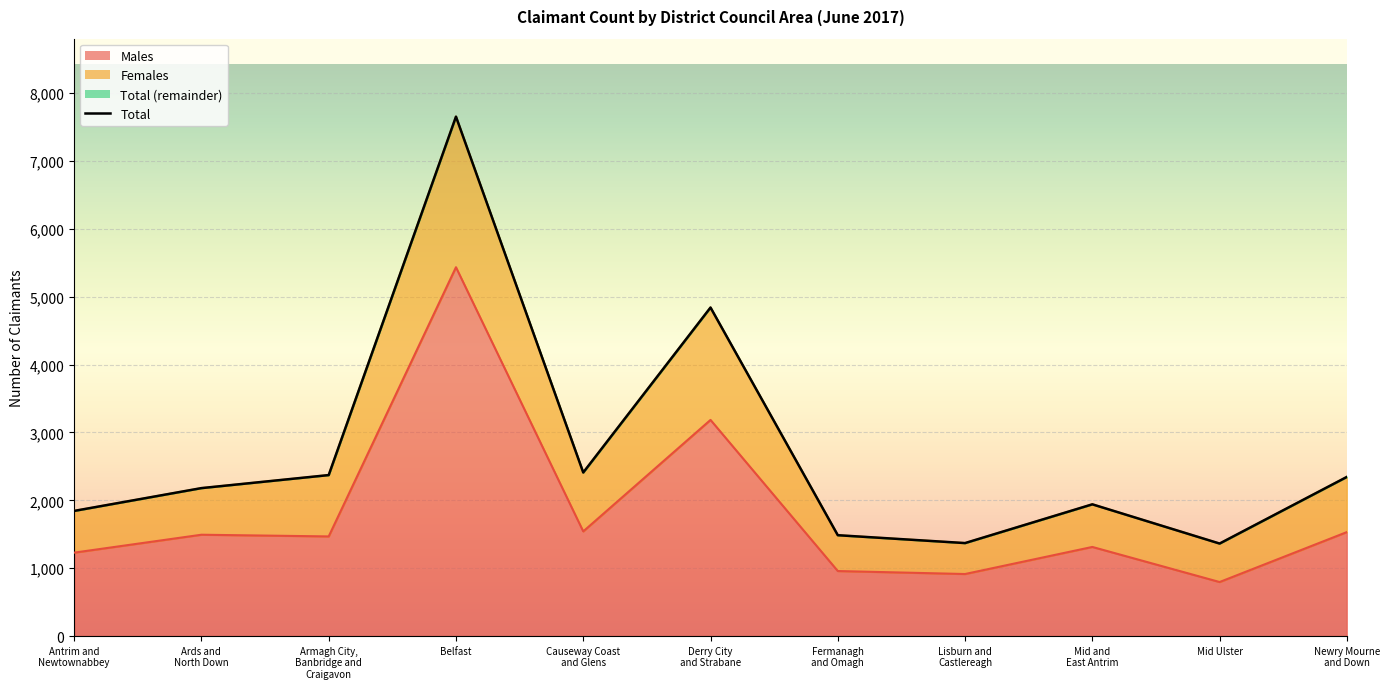

Approximately how many times larger is the value at Fermanagh
and Omagh compared to Ards and
North Down?

0.7